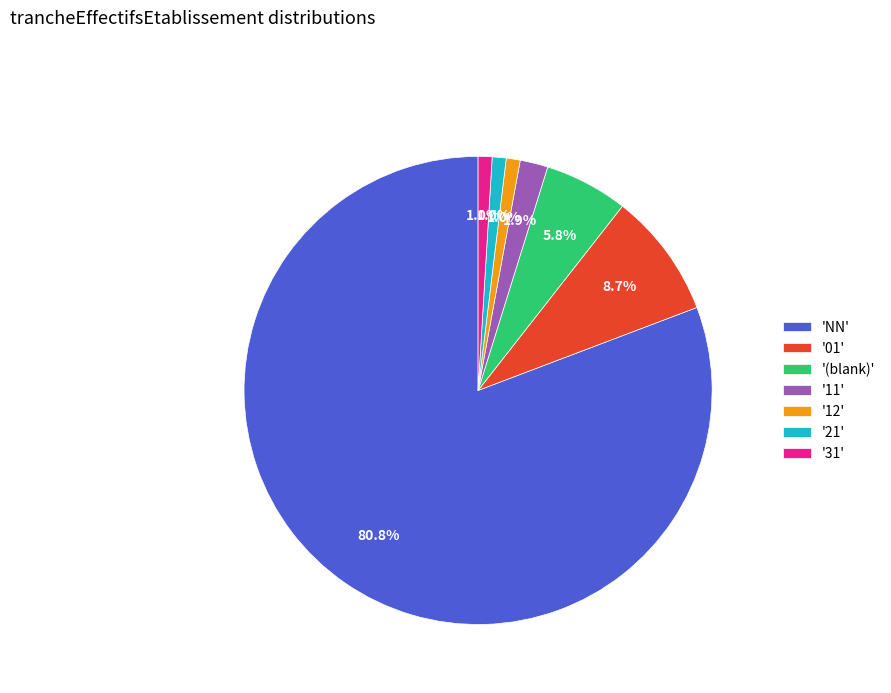

What is the majority slice?

'NN'